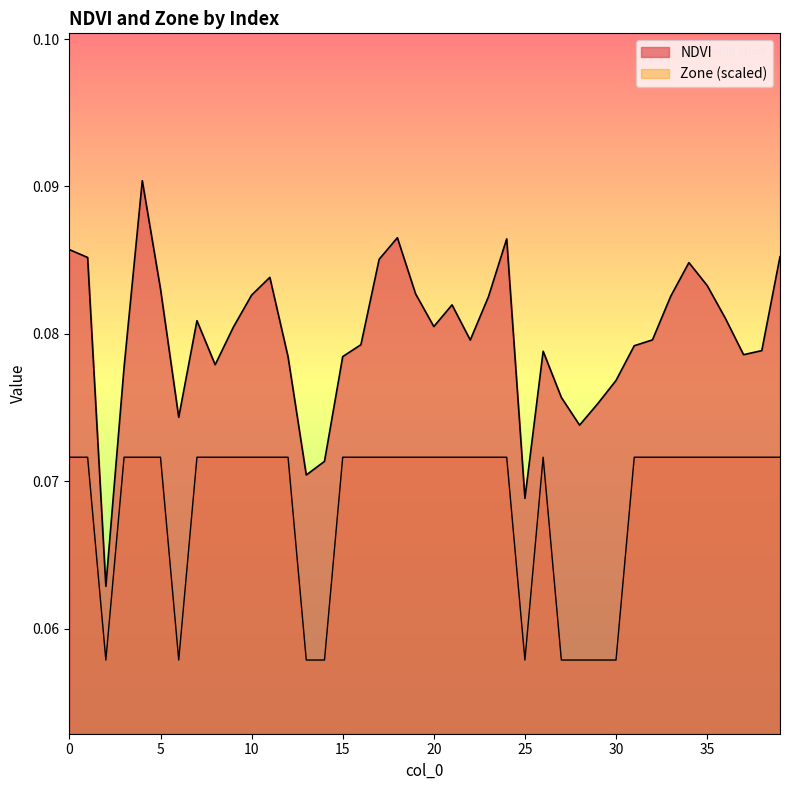

True or false: Zone has more than 1 interior local peaks.

False